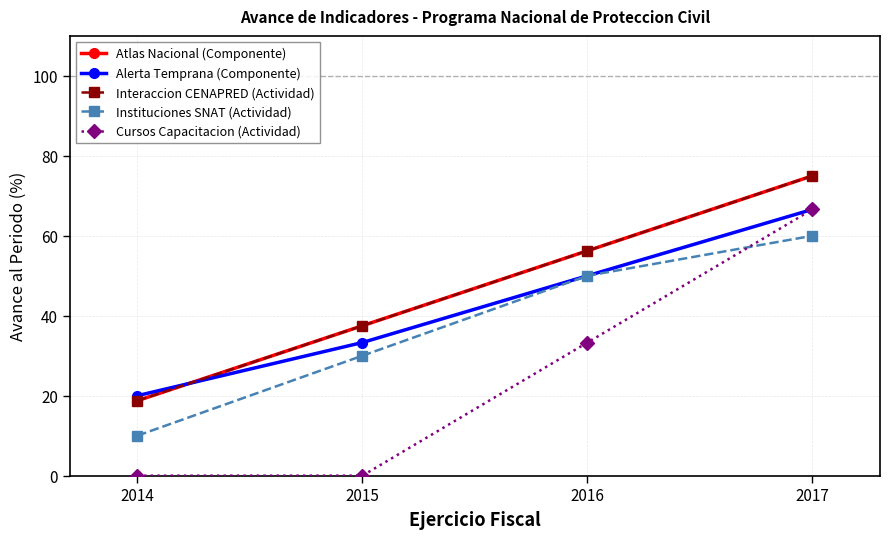

Is this an area chart (filled region under the line)?

No